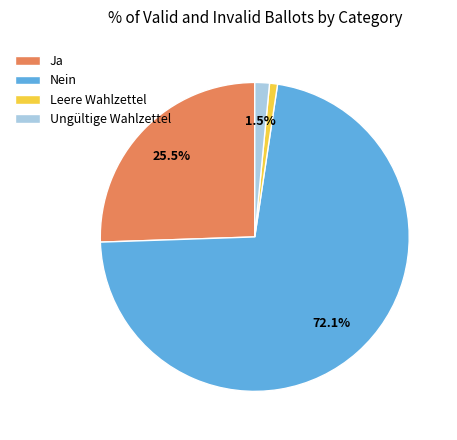

Between Ja and Leere Wahlzettel, which is larger?

Ja